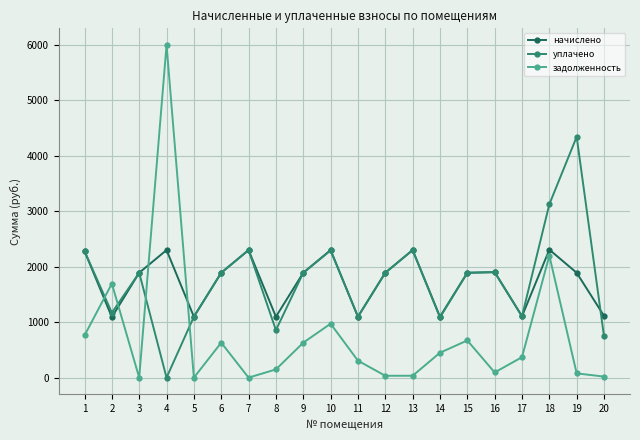

Which series changed the most between 7 and 10?

задолженность